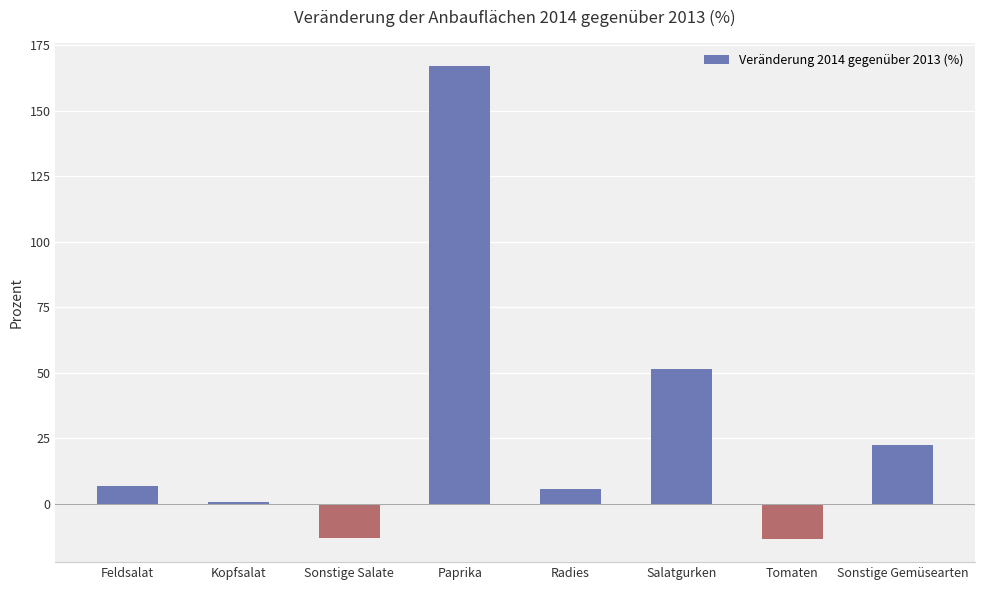

Does the chart contain any negative values?

Yes